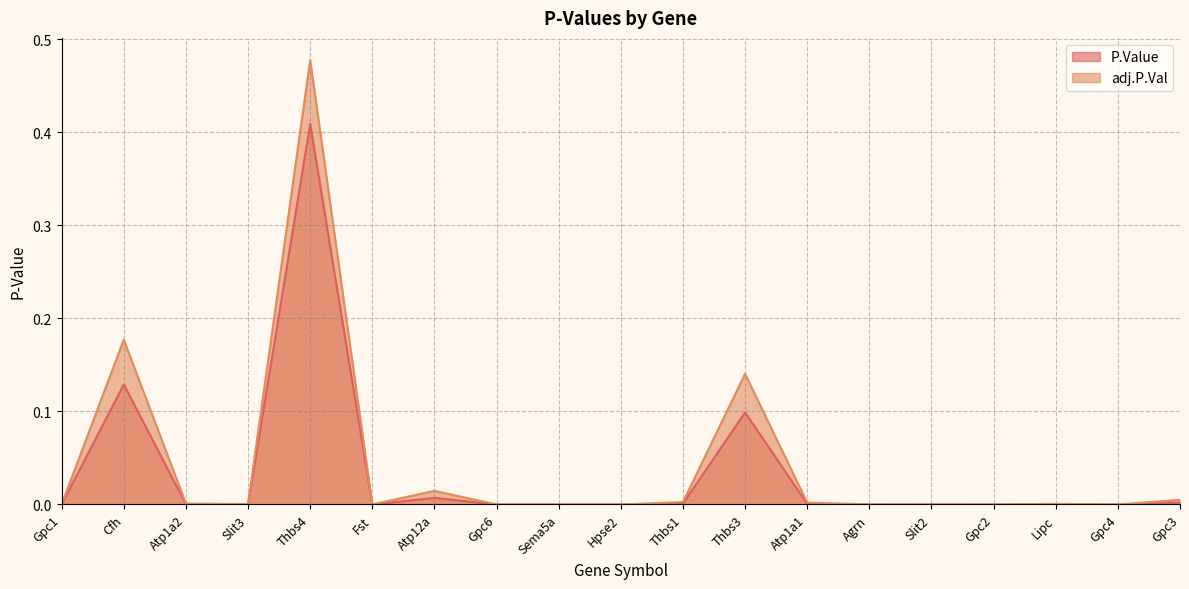

True or false: P.Value has a value of 0.0 at Gpc2.

False